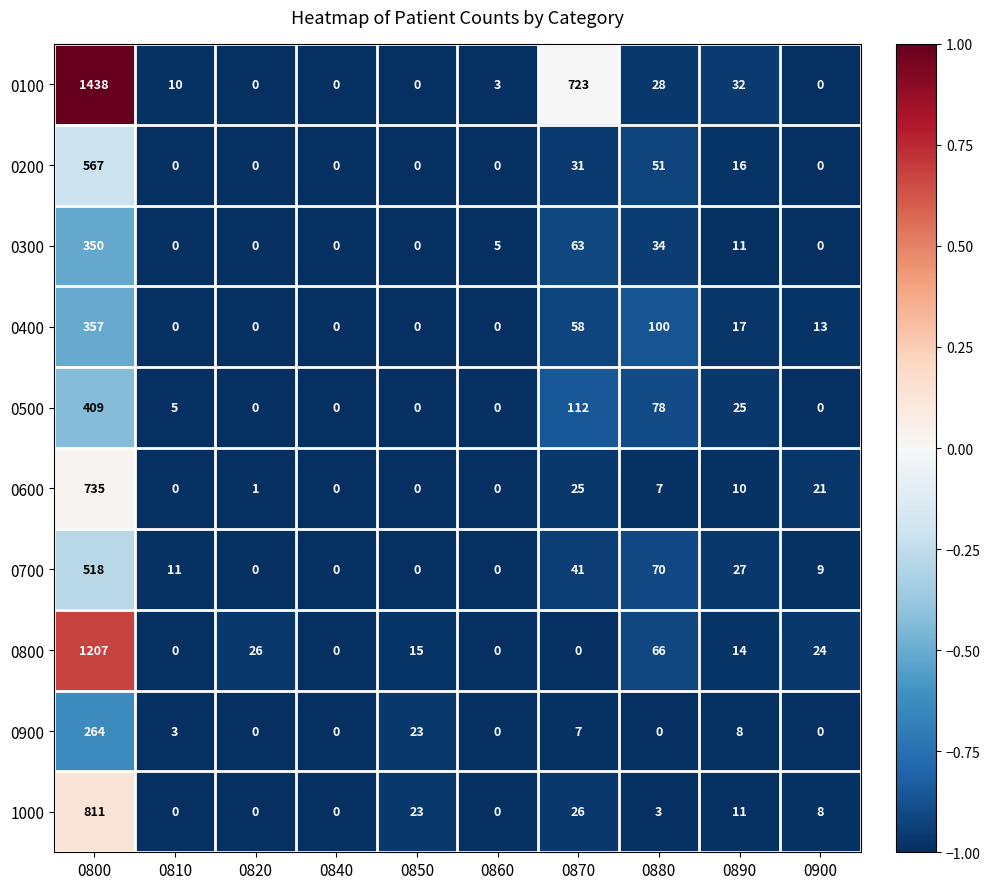

Between 0870 and 0890, which series saw the biggest shift?

0100